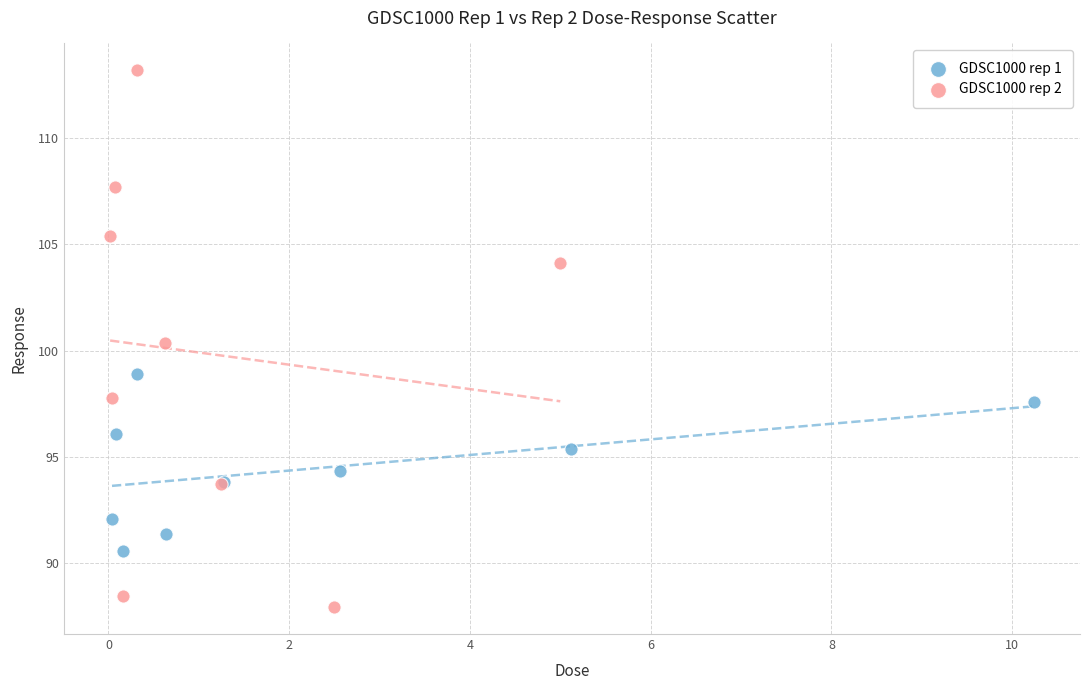

Which series contains the lowest Y value?

GDSC1000 rep 2